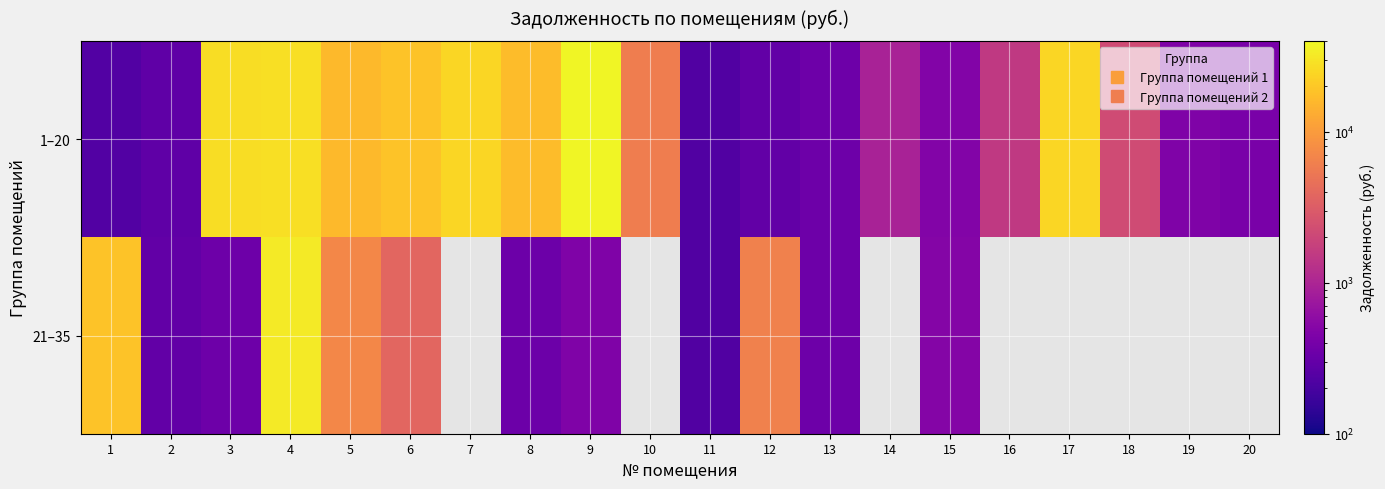

Rank the series at 15 from highest to lowest value.

21–35, 1–20